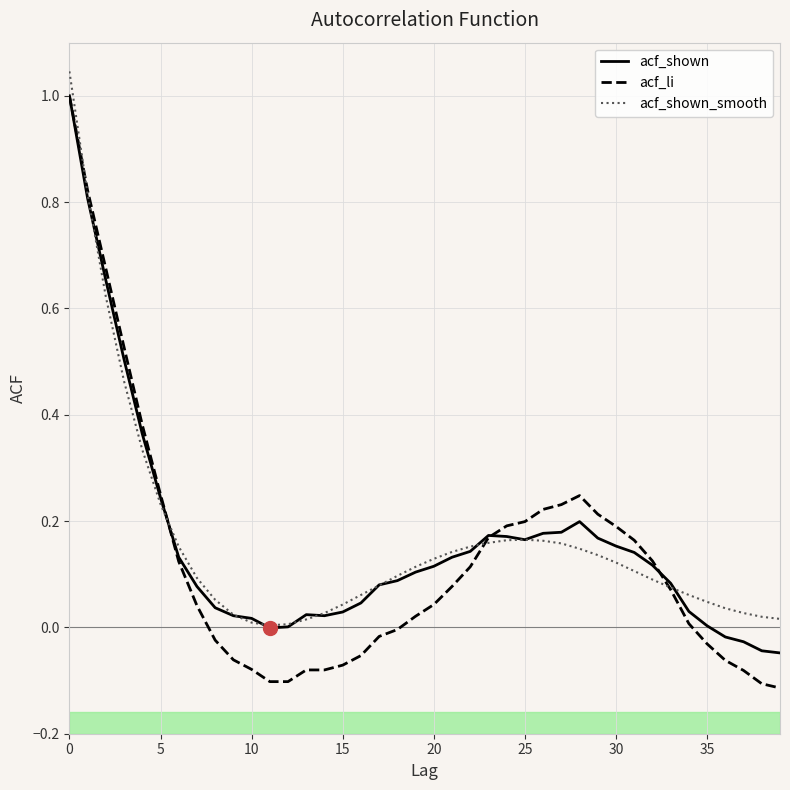

What is the difference between the maximum and minimum values in the acf_shown series?

1.0